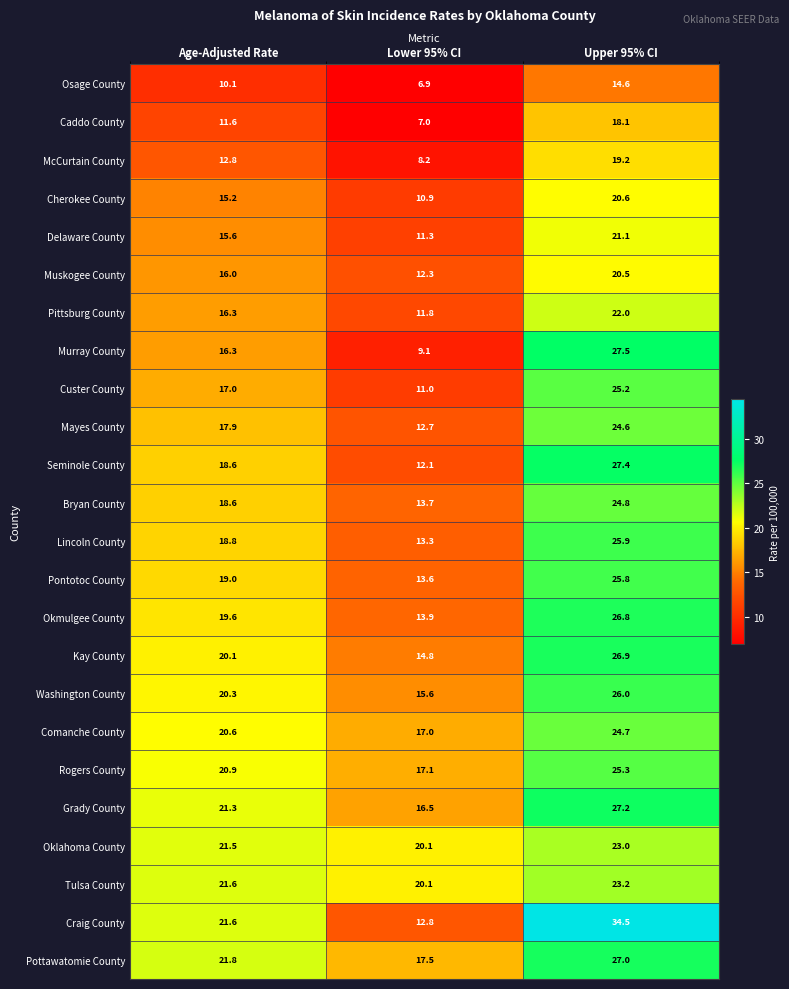

List the labels in order of Tulsa County value, largest first.

Upper 95% CI, Age-Adjusted Rate, Lower 95% CI